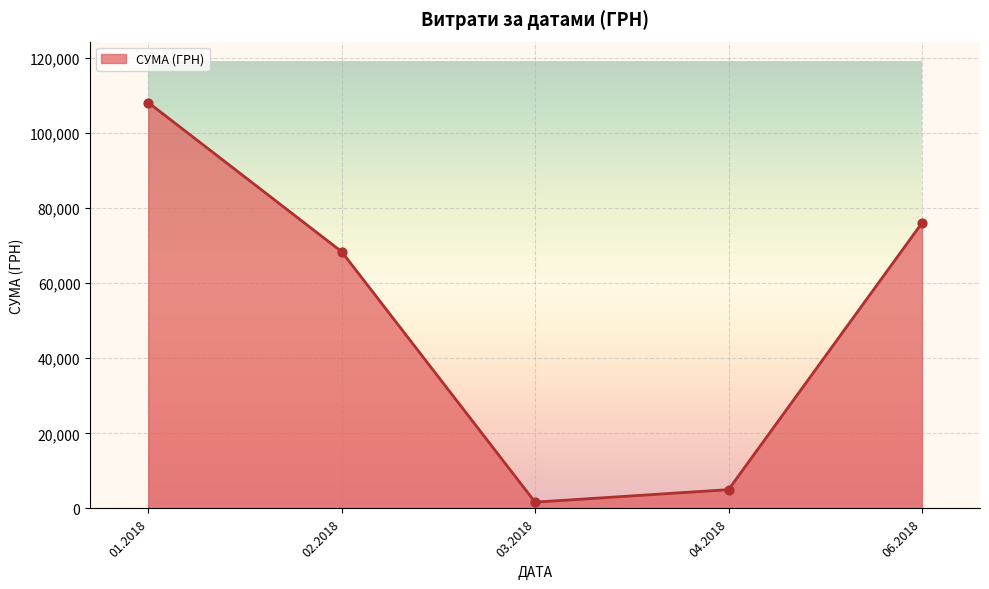

Approximately how many times larger is the value at 01.2018 compared to 04.2018?

21.6